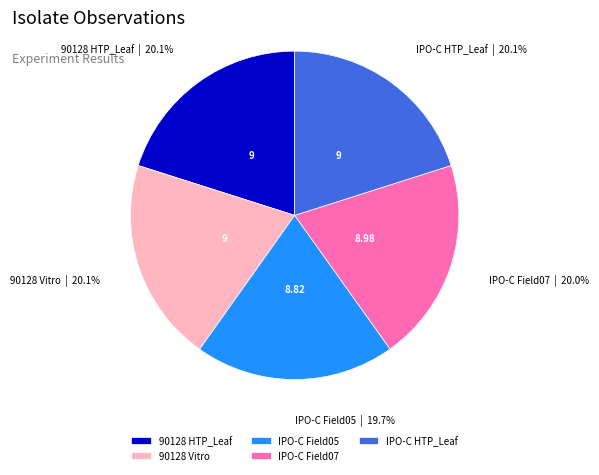

Approximately how many times larger is the value at IPO-C HTP_Leaf compared to 90128 HTP_Leaf?

1.0